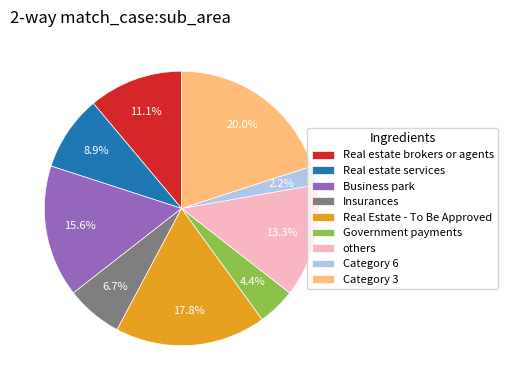

Between Government payments and Insurances, which is larger?

Insurances